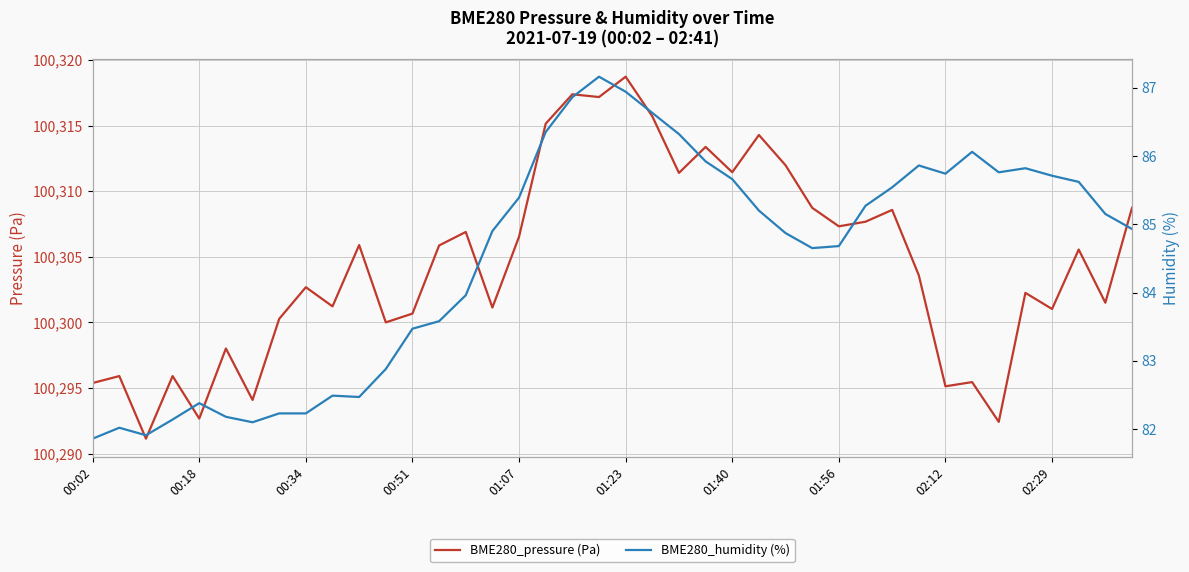

What is the lowest value of the BME280_humidity (%) series?

81.9